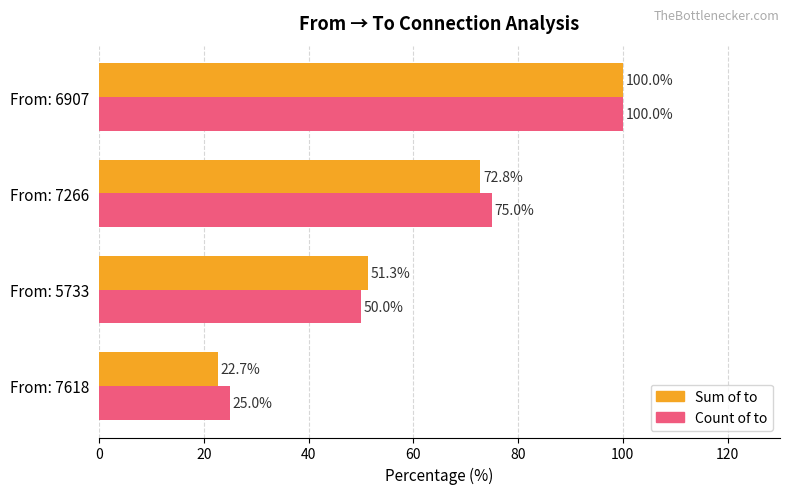

At which label is Sum of to closest to 61?

From: 5733